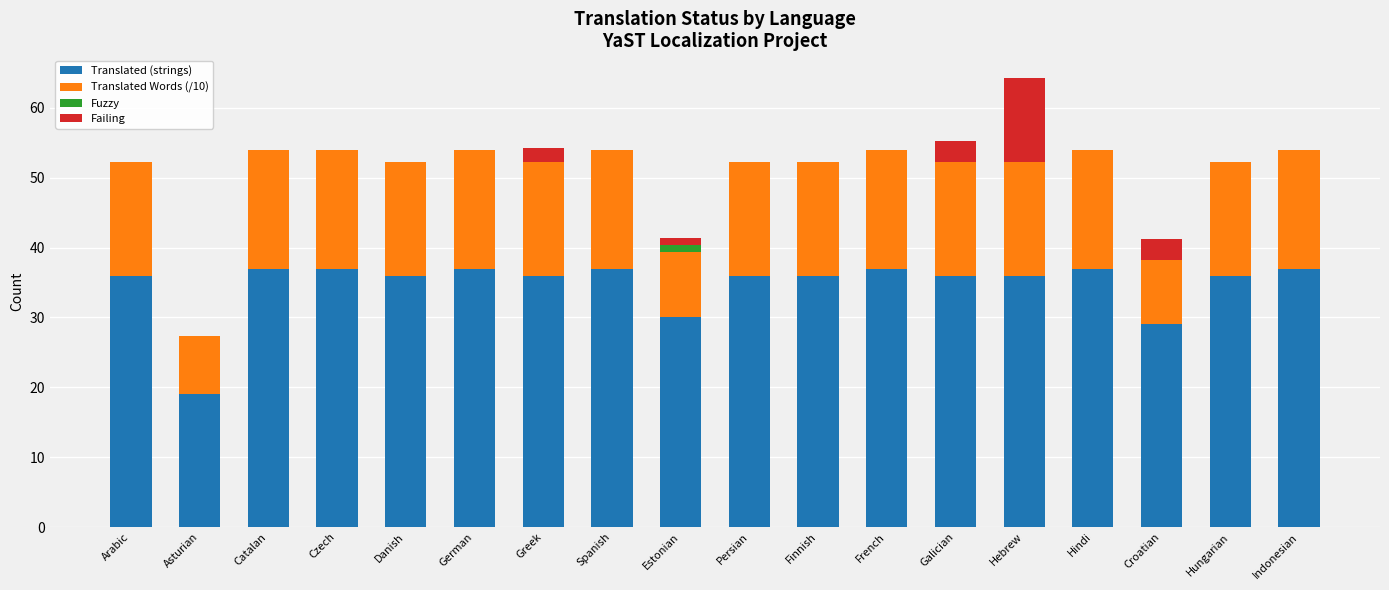

What is the total value across all series at Spanish?

54.0